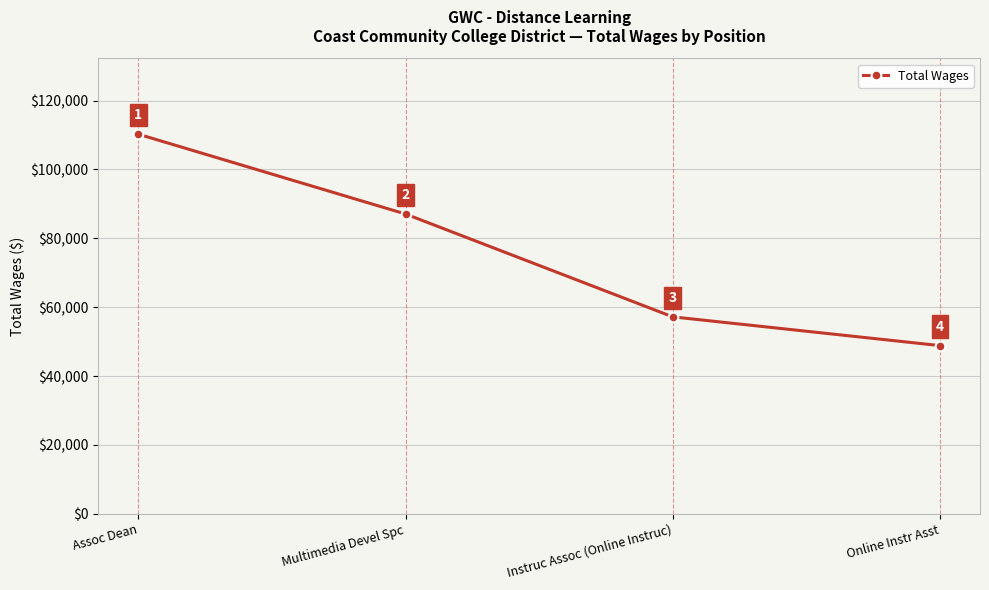

List the labels in order of value, largest first.

Assoc Dean, Multimedia Devel Spc, Instruc Assoc (Online Instruc), Online Instr Asst